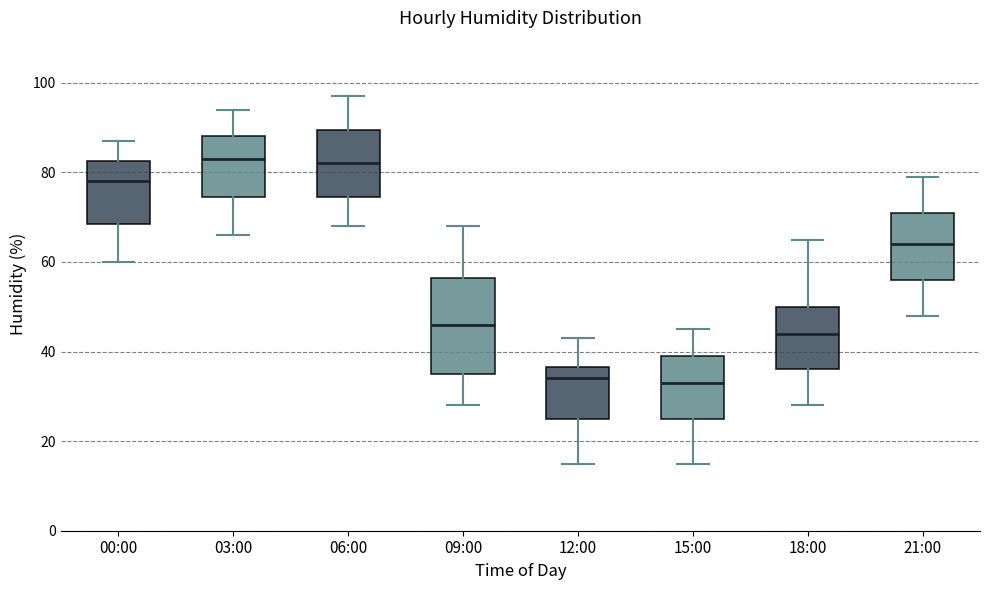

Which box is the tallest, from its lower edge to its upper edge?

09:00